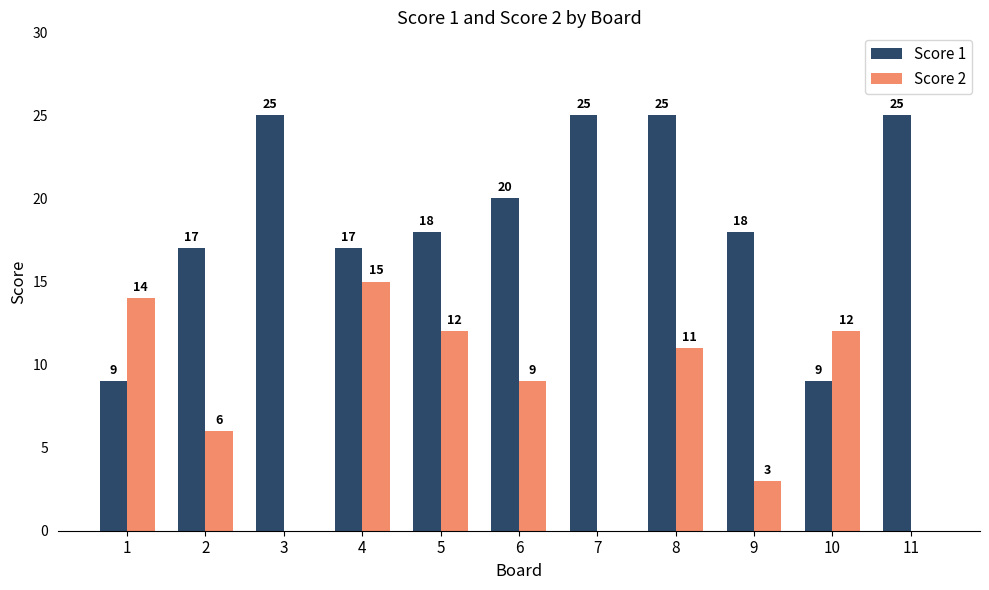

What is the approximate value of Score 2 at 4, to the nearest 10?

20